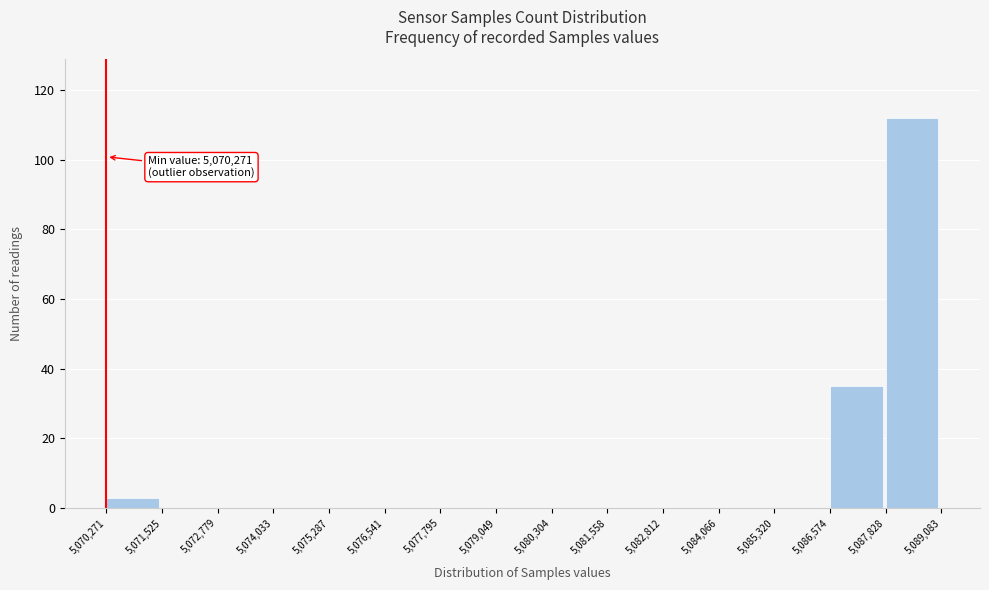

Over which range of the x-axis is the bar tallest?

5,087,828 to 5,089,083